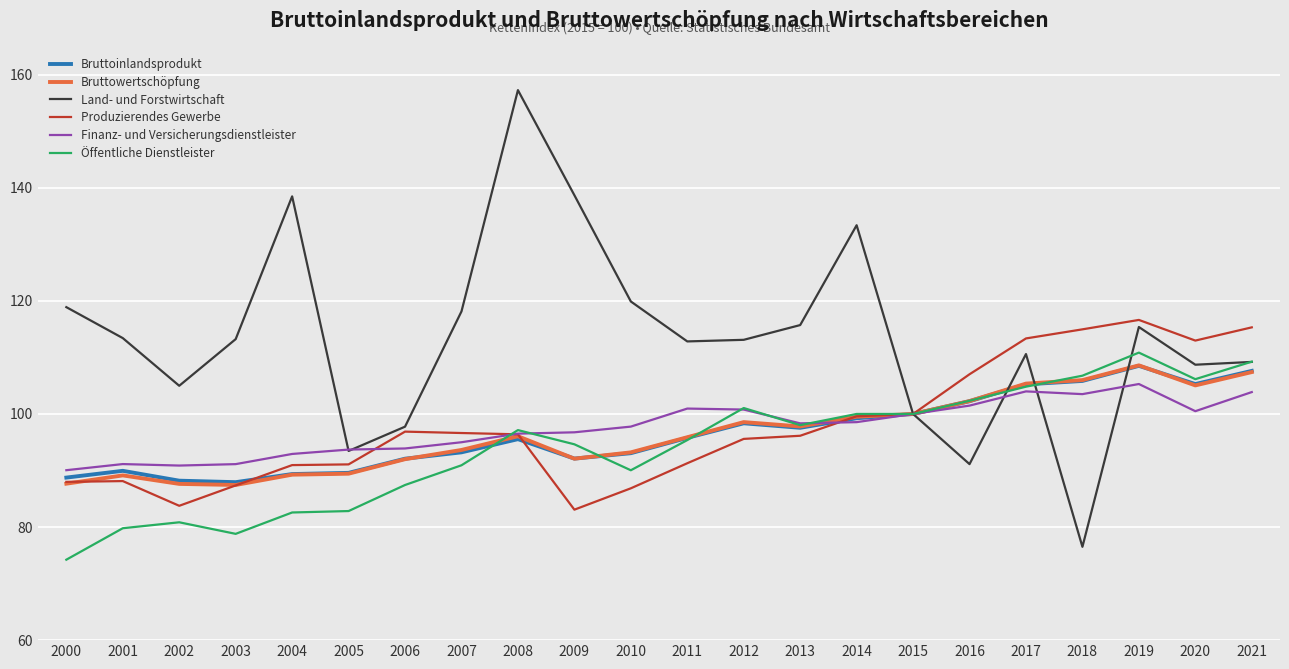

The Bruttowertschöpfung series shows 173.8 at 2012. True or false?

False